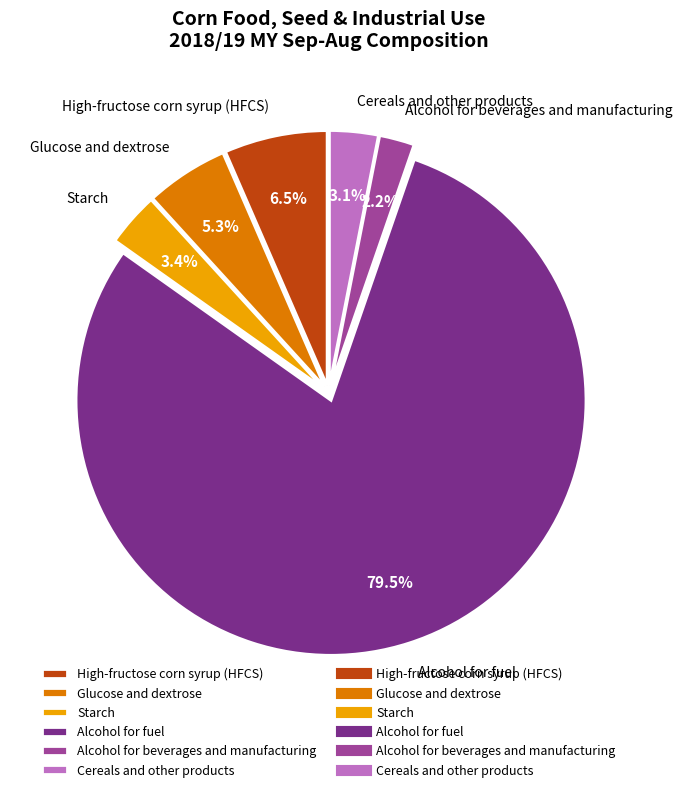

Is it true that Glucose and dextrose is 5% of the pie?

True